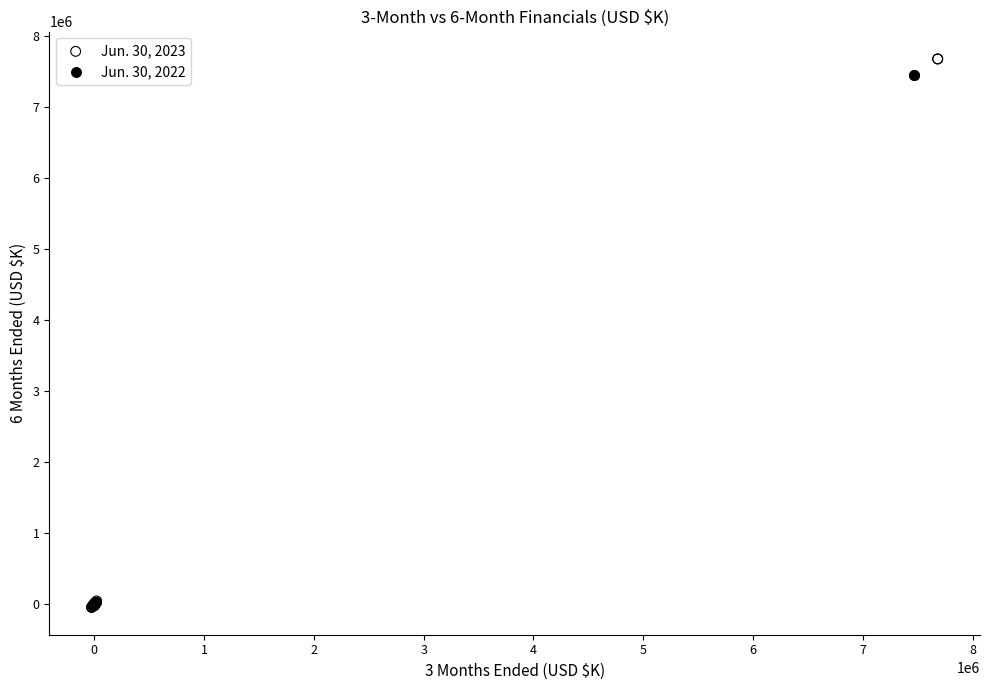

What are all the series names shown in the legend?

Jun. 30, 2023, Jun. 30, 2022